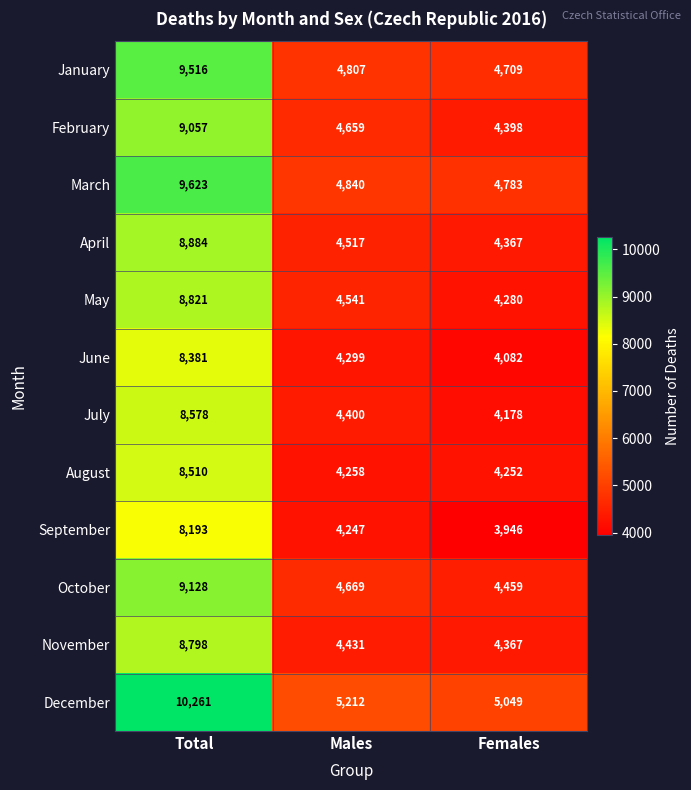

What is the difference between the highest and lowest values at Females?

1103